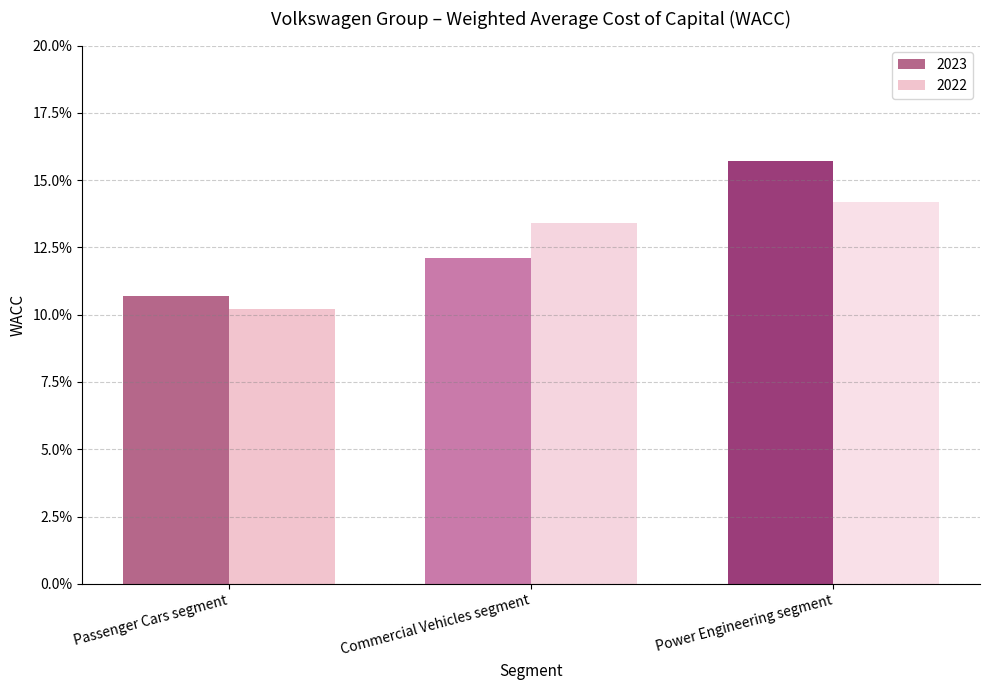

What are all the series names shown in the legend?

2023, 2022